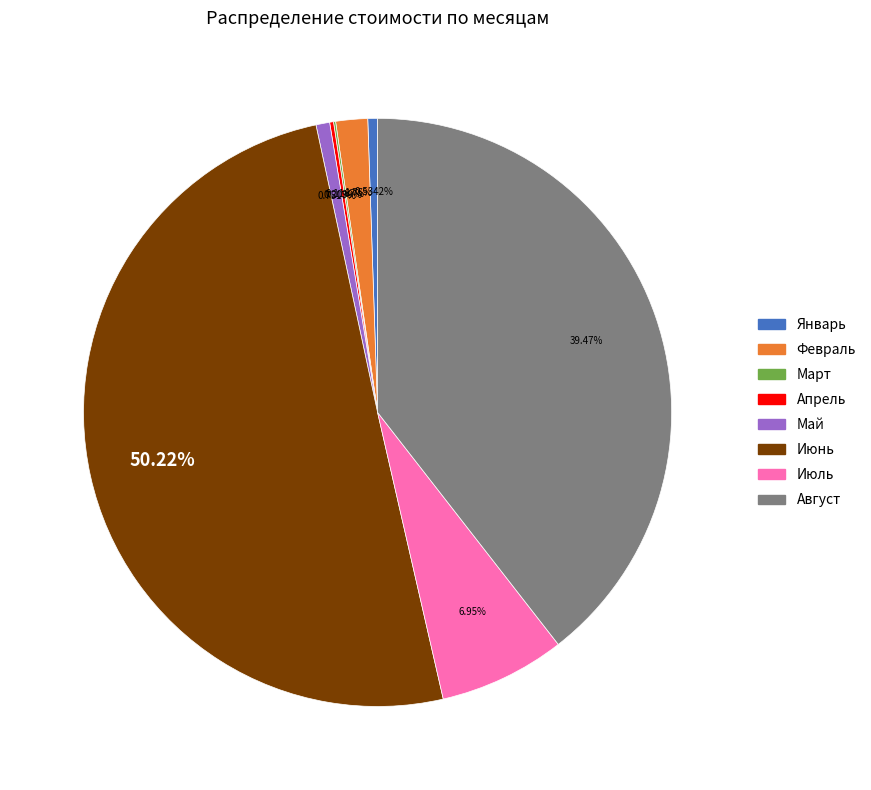

What percentage is the Февраль slice, to the nearest percent?

2%